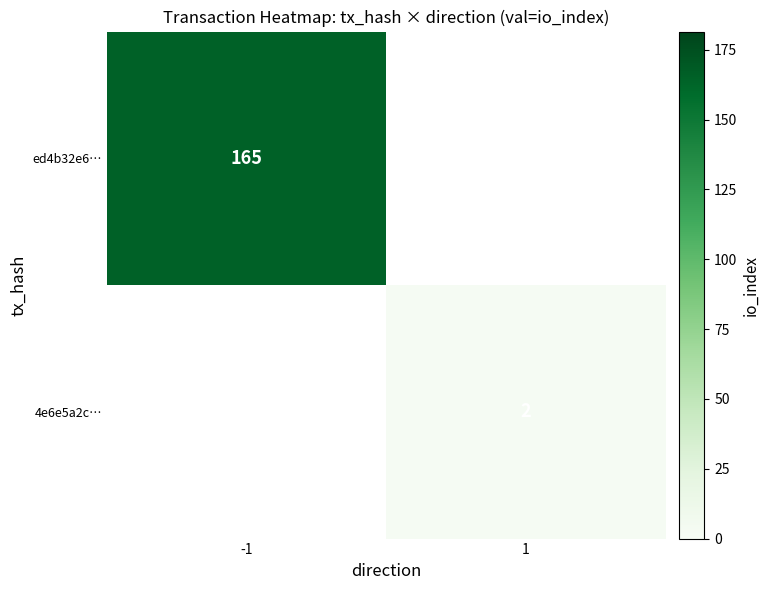

The value of 4e6e5a2c… at 1 is 3.0. True or false?

False